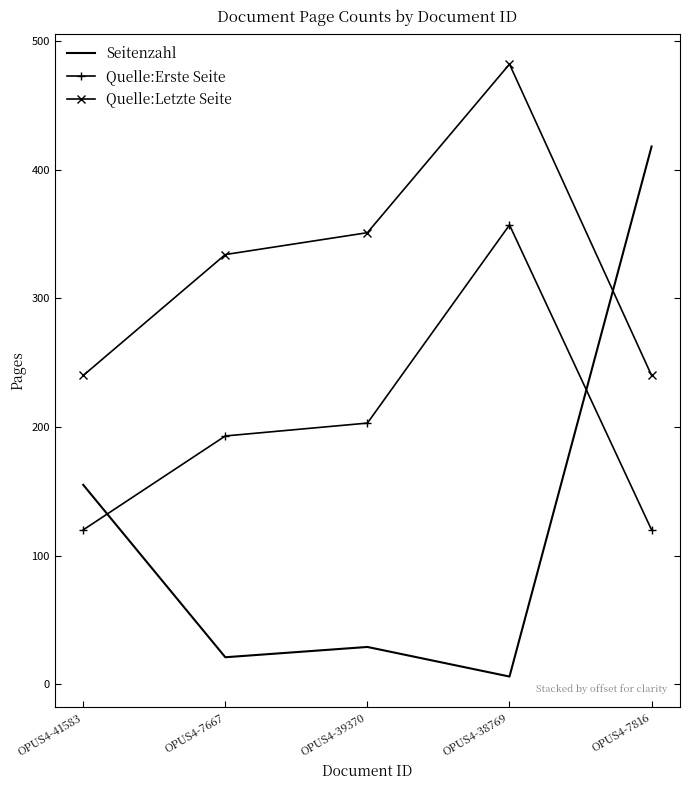

Where is Seitenzahl nearest to the value 212?

OPUS4-41583